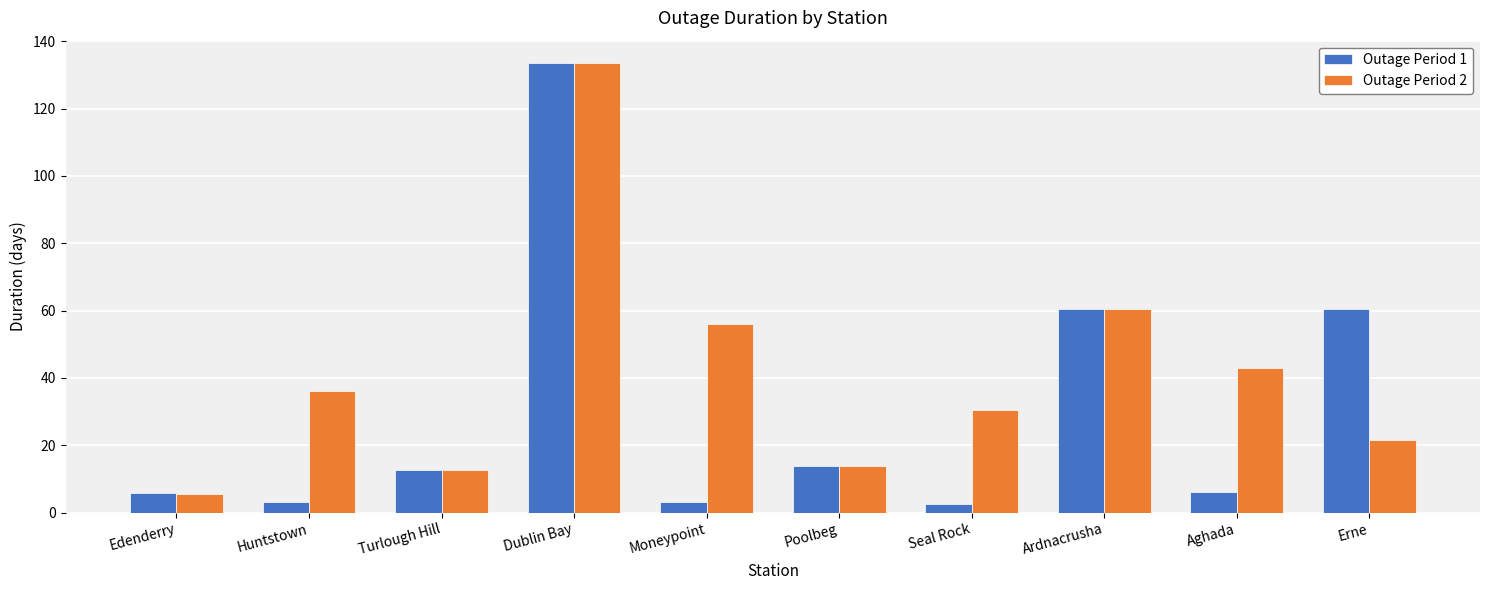

At which label does Outage Period 1 first exceed 12?

Turlough Hill